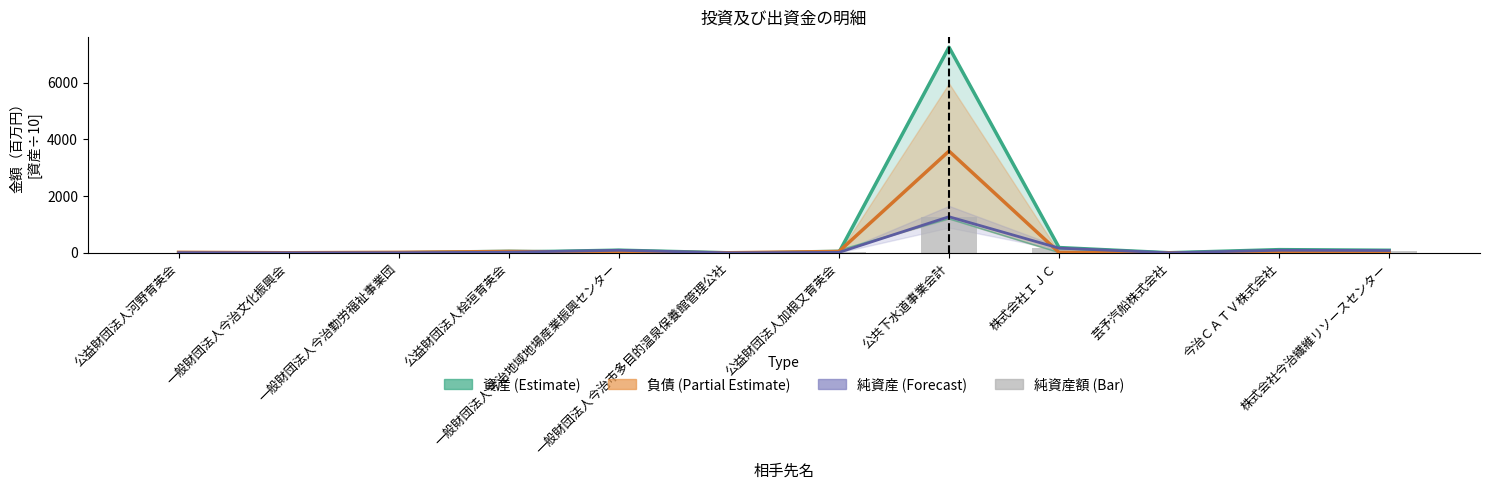

Which series has the widest spread of values?

資産（Estimate）